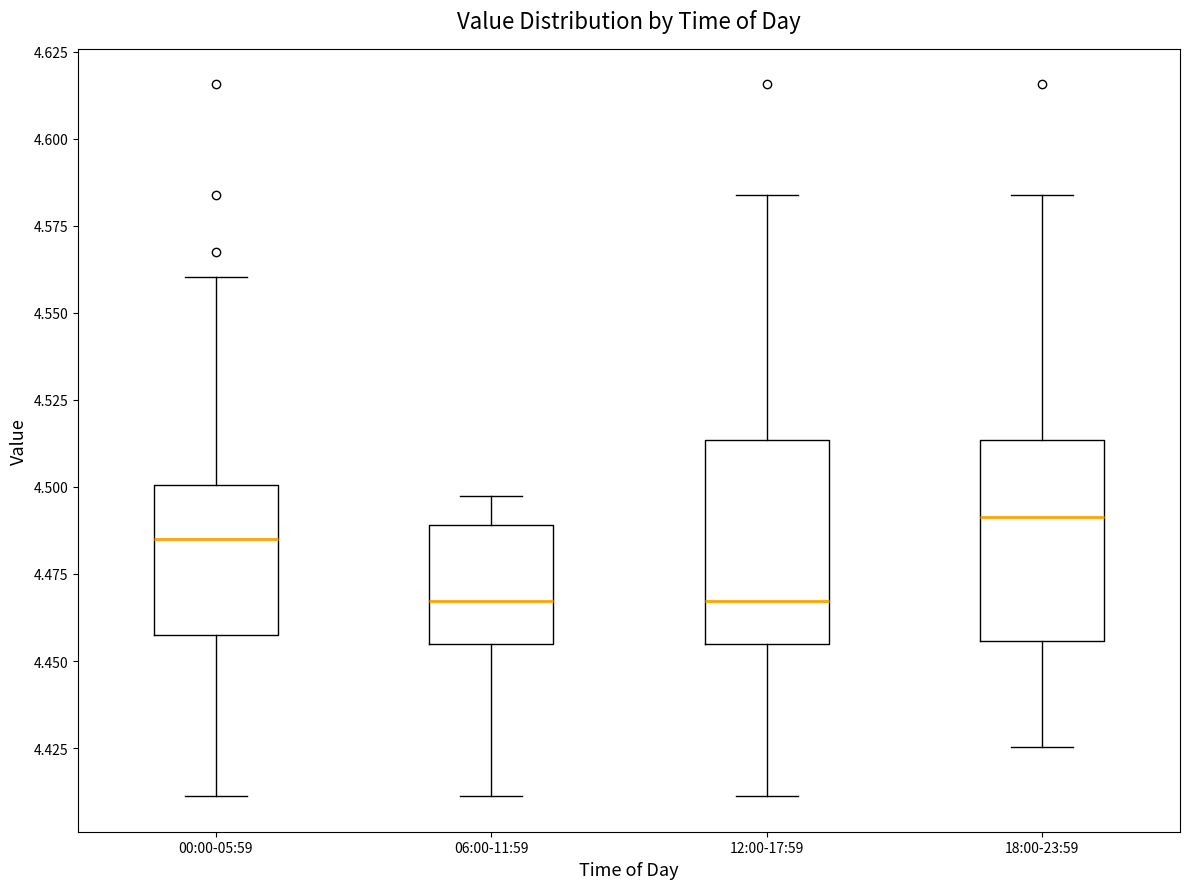

Reading left to right, read every box against the y-axis: the position of its median line, the range the box covers, and the ends of its whiskers. The values are not printed on the chart, so give them approximately, as read against the axis.

00:00-05:59: median 4.485, box 4.455 to 4.500, whiskers 4.410 to 4.560
06:00-11:59: median 4.465, box 4.455 to 4.490, whiskers 4.410 to 4.495
12:00-17:59: median 4.465, box 4.455 to 4.515, whiskers 4.410 to 4.585
18:00-23:59: median 4.490, box 4.455 to 4.515, whiskers 4.425 to 4.585